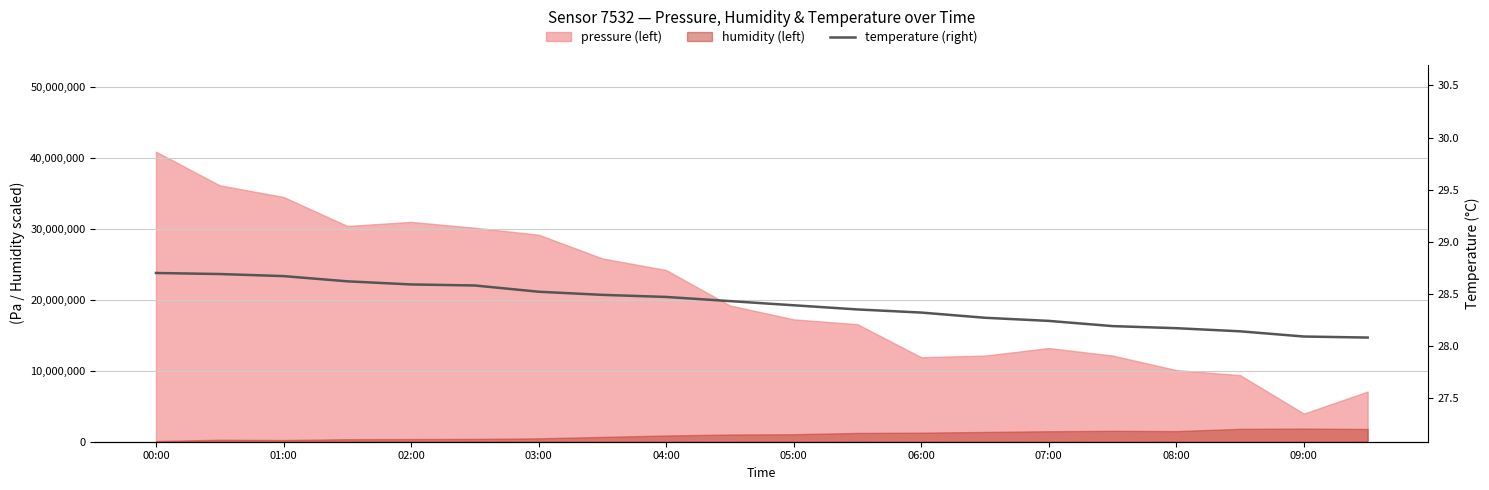

What position from the left is 02:00?

5